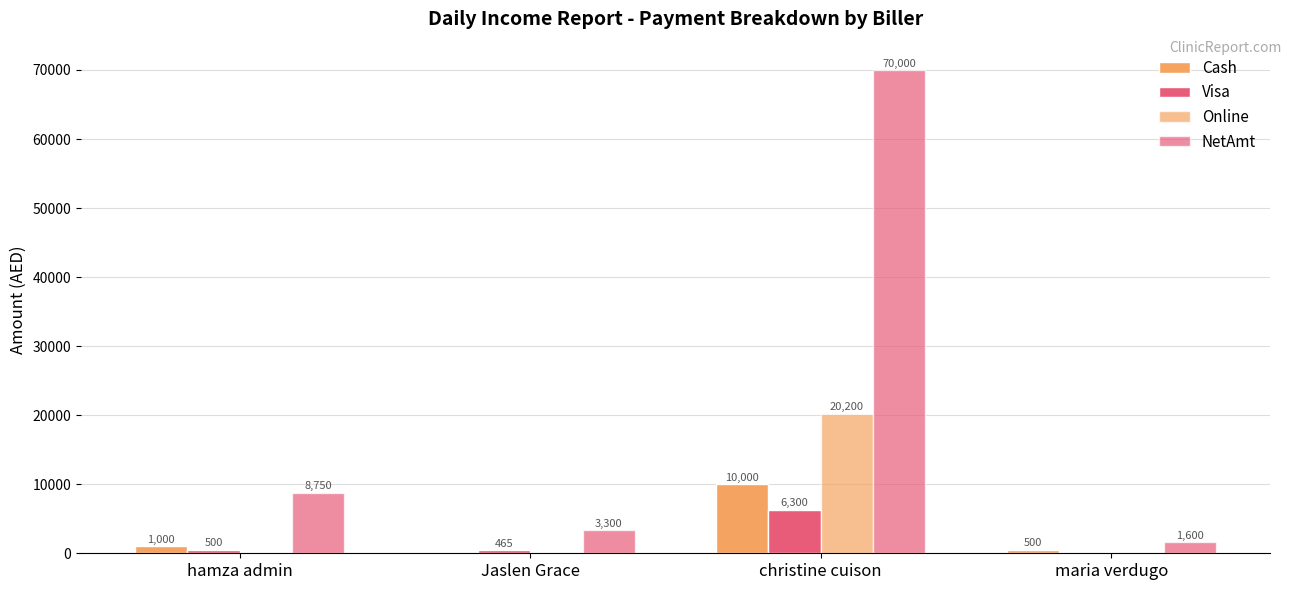

How many series are shown in this chart?

4